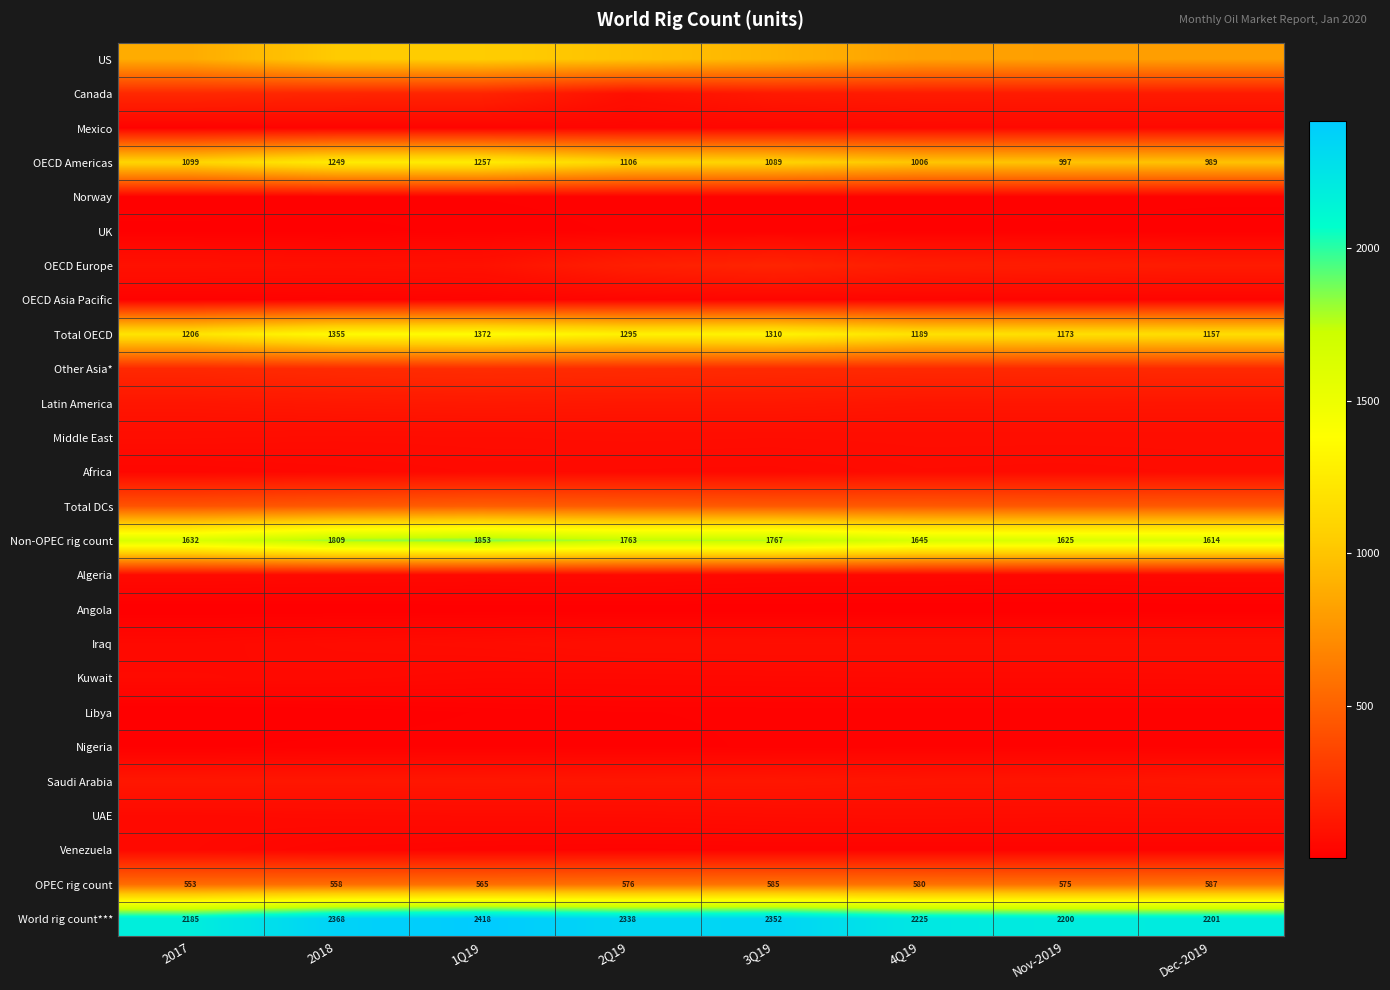

What is the minimum value shown in the chart?

1.0